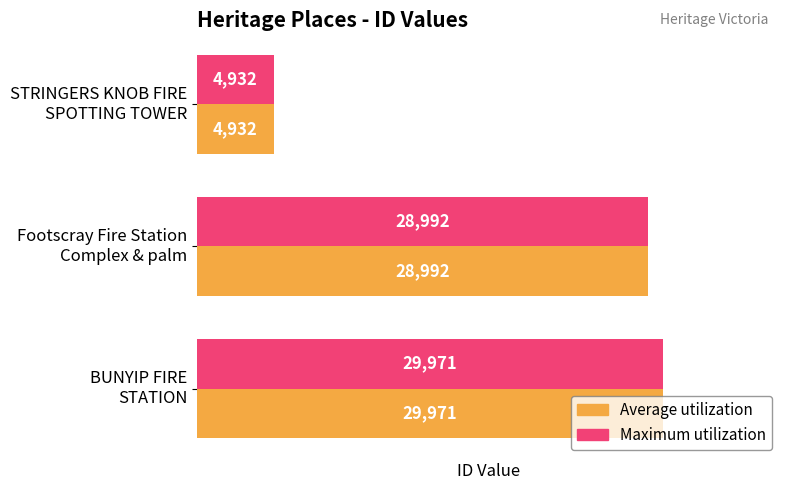

What is the minimum value shown in the chart?

4932